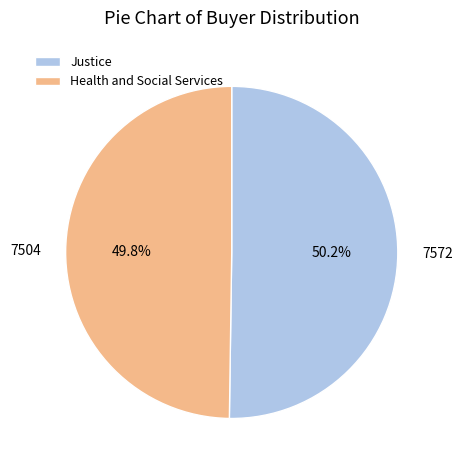

To the nearest percent, what is the average slice percentage?

50%